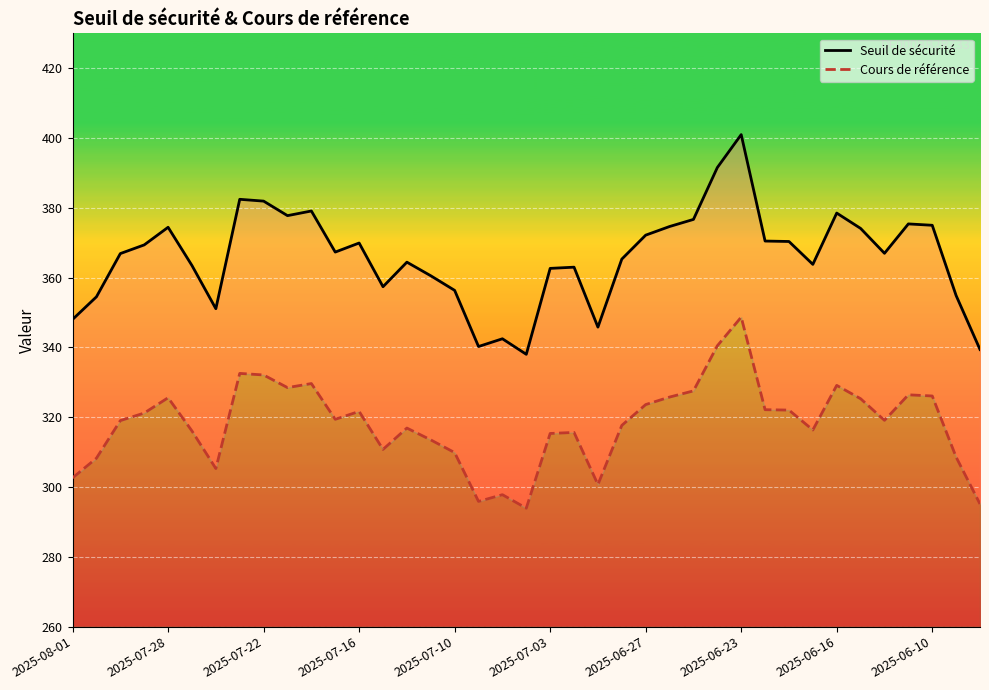

Count the number of data series in this chart.

2